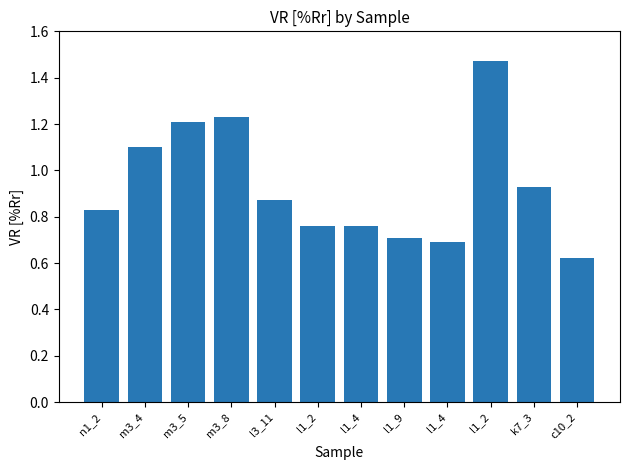

How many bars are there in total?

12